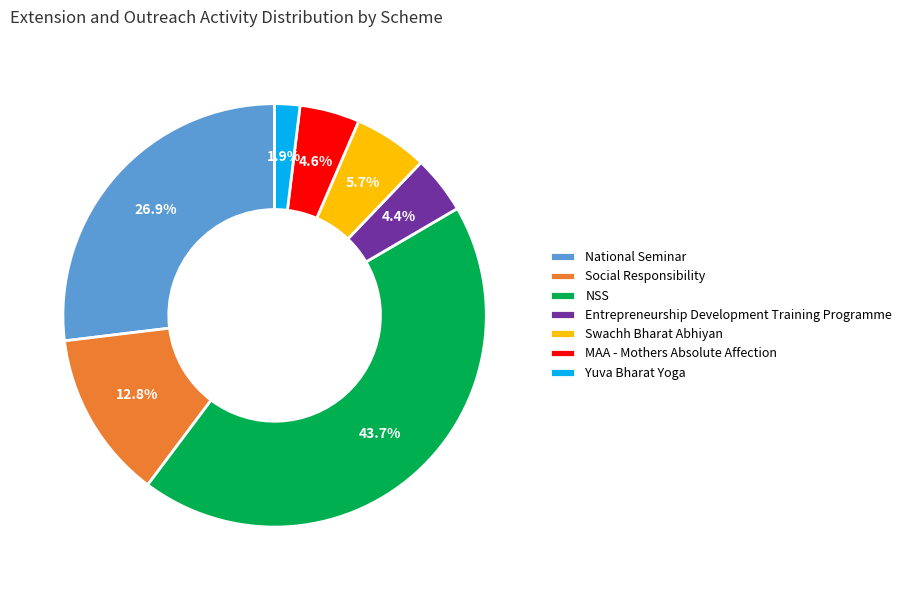

What percentage do Entrepreneurship Development Training Programme and NSS together represent?

48.1%